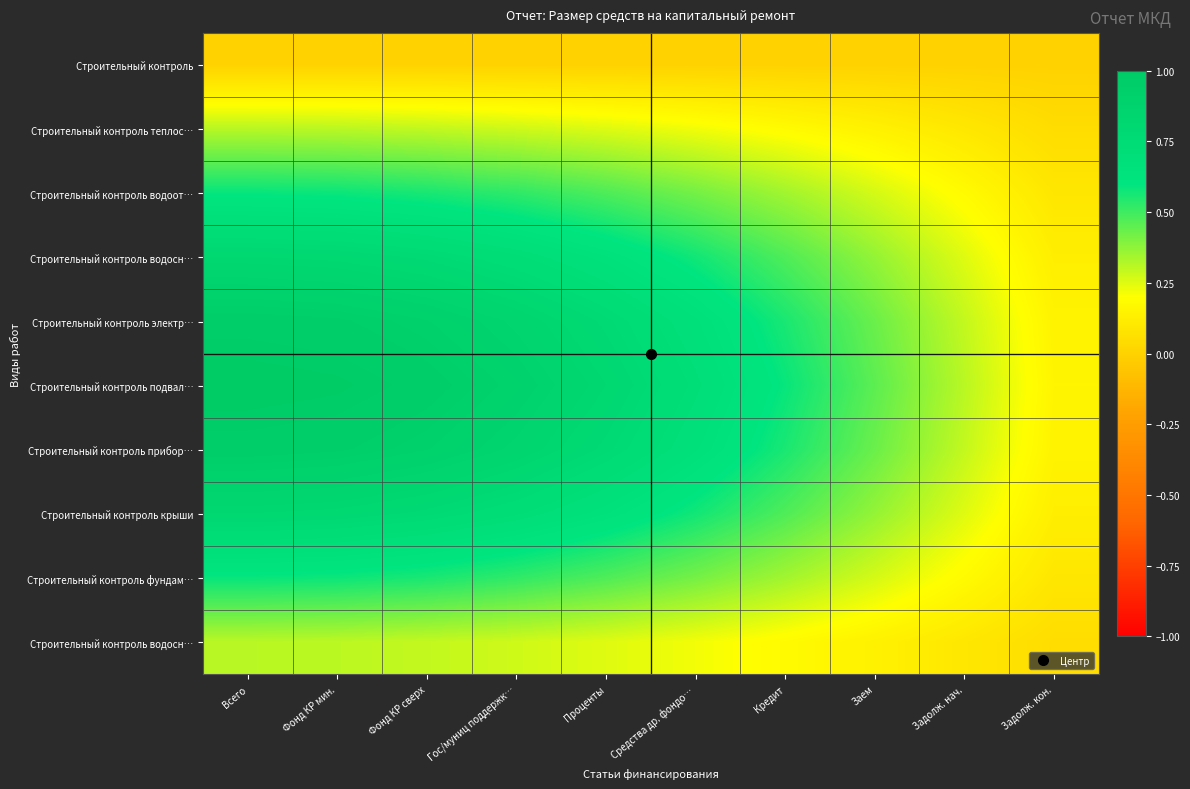

What is the spread (max minus min) of values at Проценты?

0.8